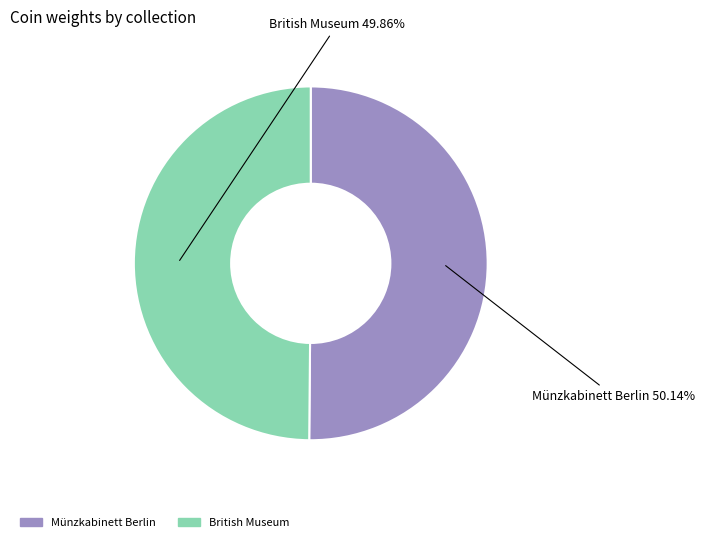

What percentage is the British Museum slice, to the nearest percent?

50%